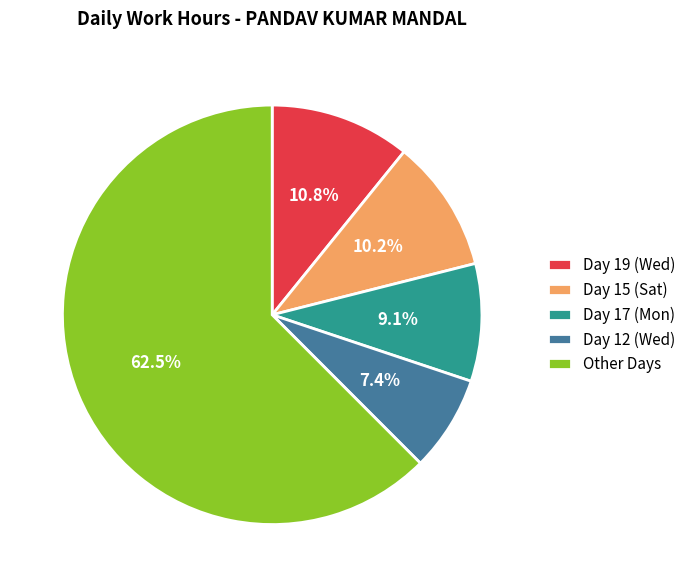

Approximately how many times larger is the value at Day 12 (Wed) compared to Day 17 (Mon)?

0.8